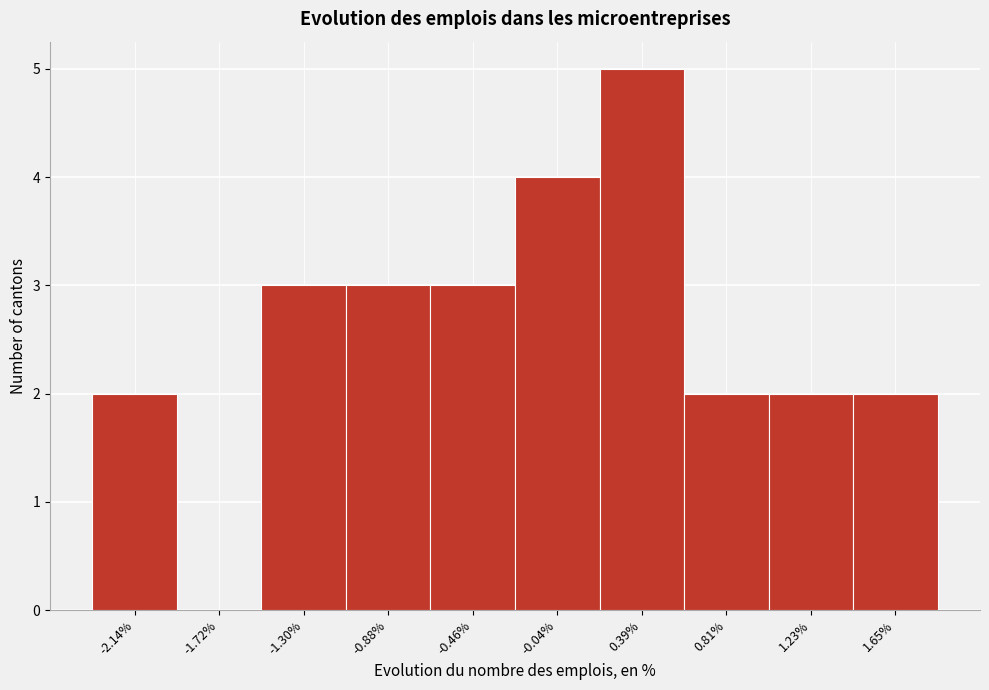

Reading left to right, extract all data points from this chart.

-2.14%=2	-1.72%=0	-1.30%=3	-0.88%=3	-0.46%=3	-0.04%=4	0.39%=5	0.81%=2	1.23%=2	1.65%=2